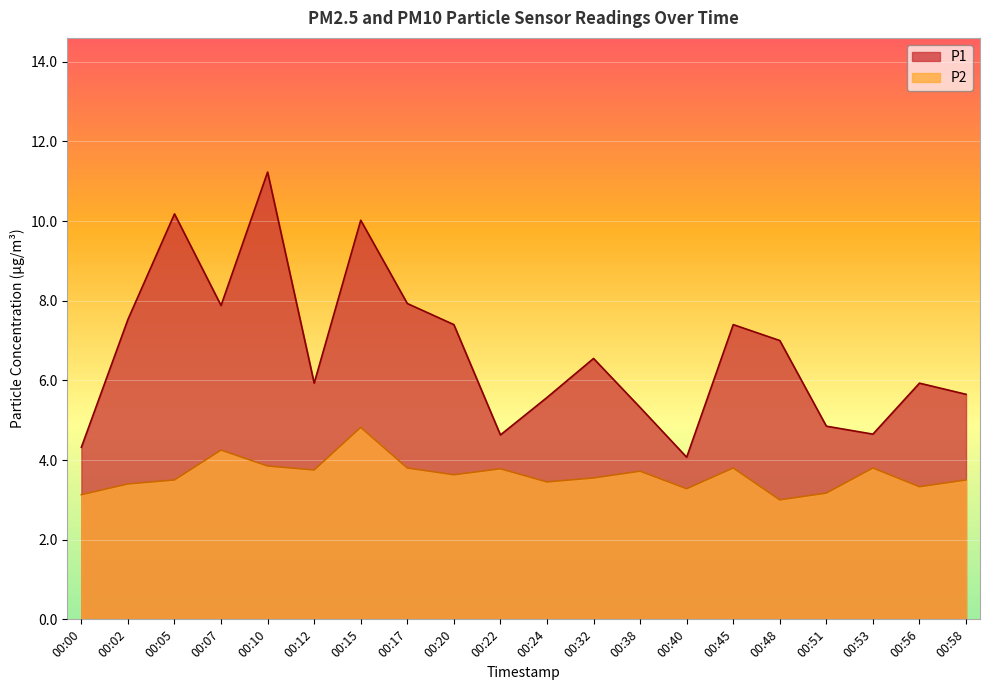

How many lines are shown in the chart?

2